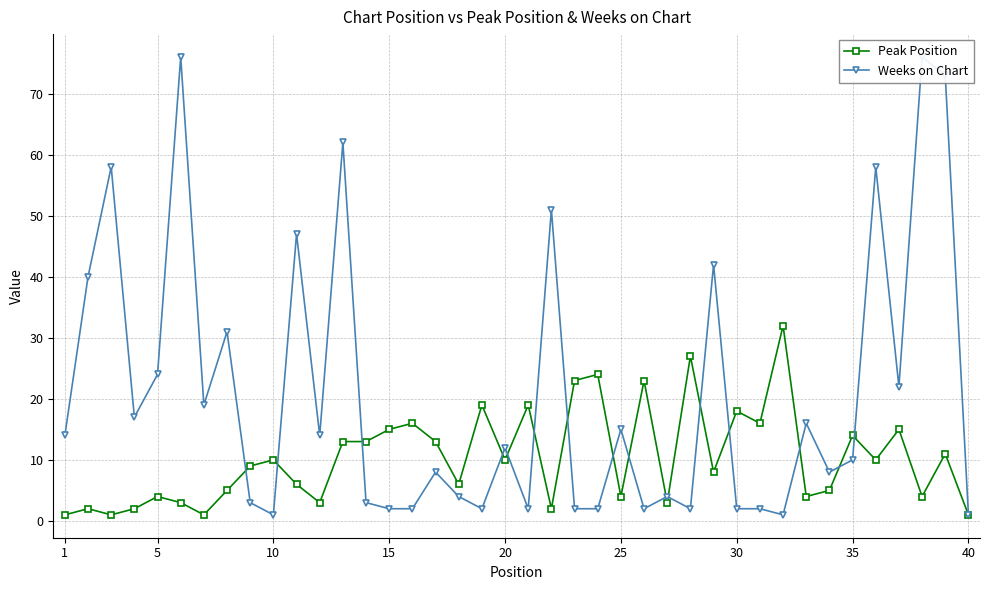

True or false: Peak Position has more than 0 interior local peaks.

True